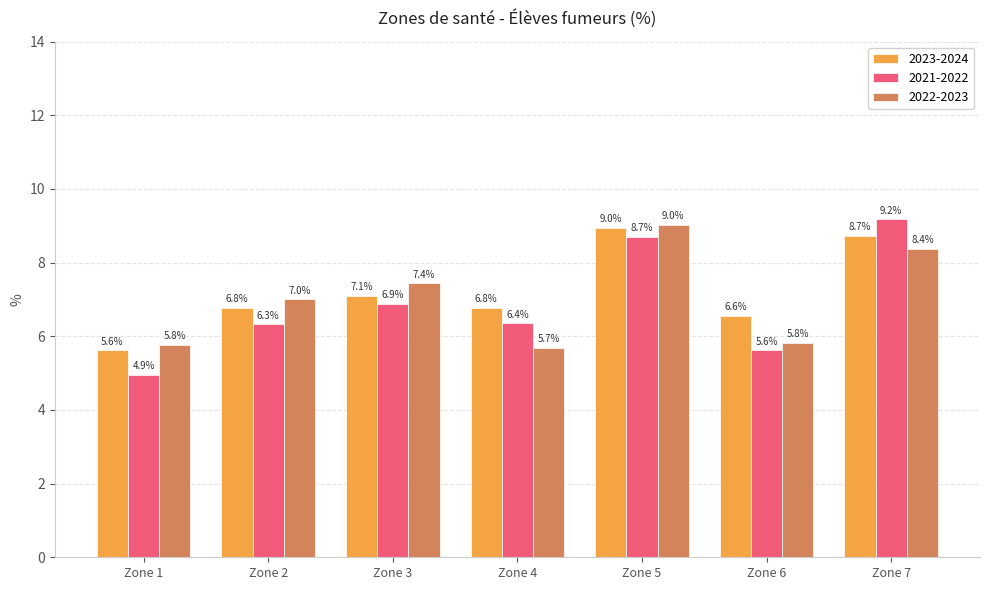

At how many categories does at least one series exceed 7?

3